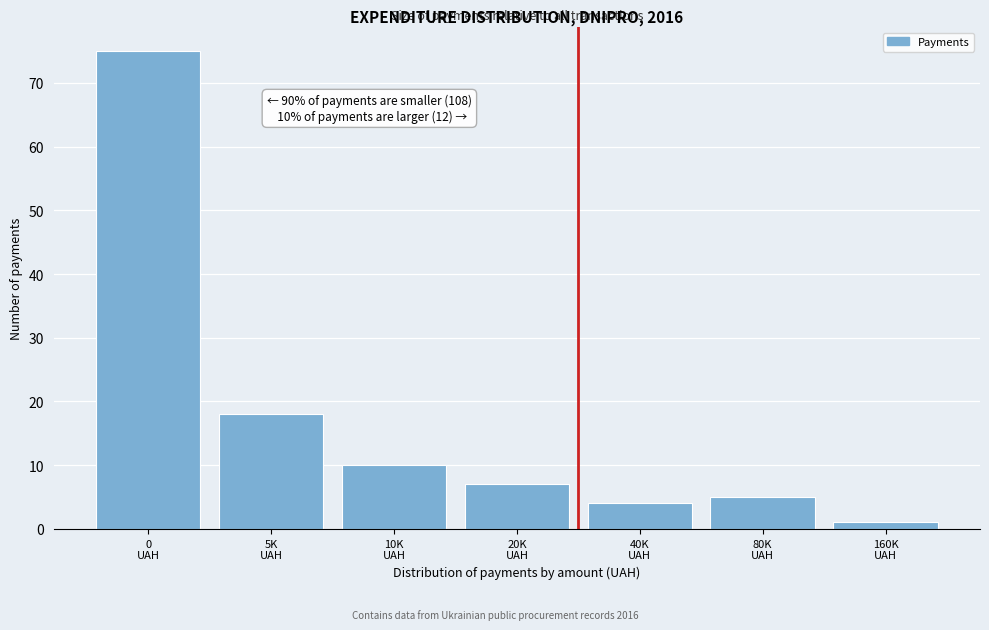

Reading left to right, extract all data points from this chart.

75	18	10	7	4	5	1